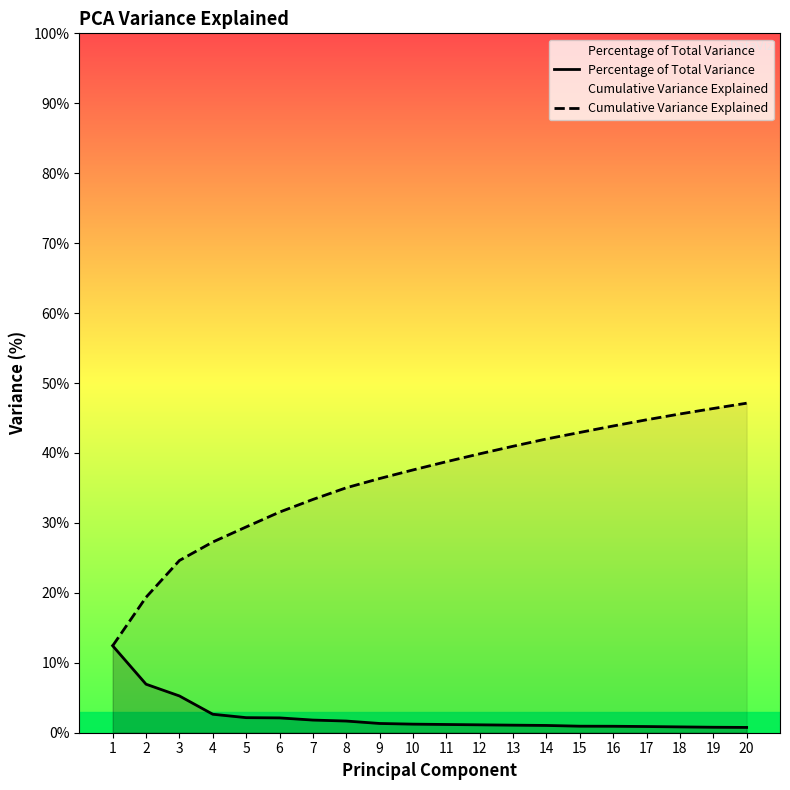

What is the total value across all series at 16?

44.8